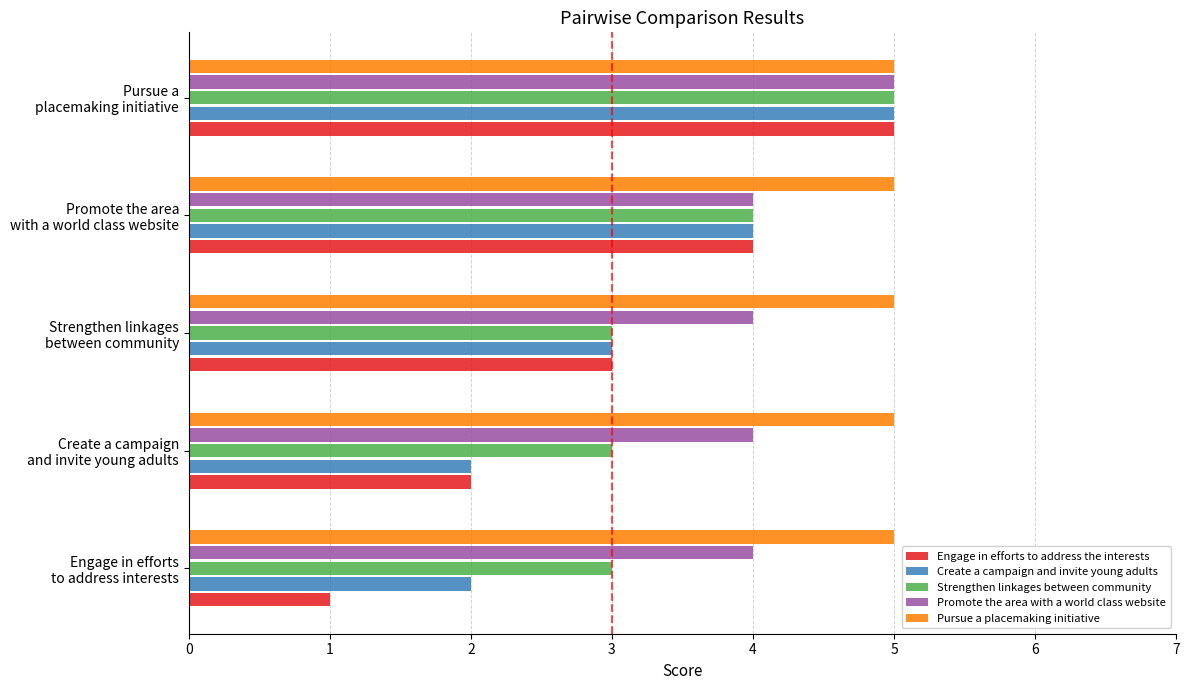

At how many categories does at least one series exceed 4?

5